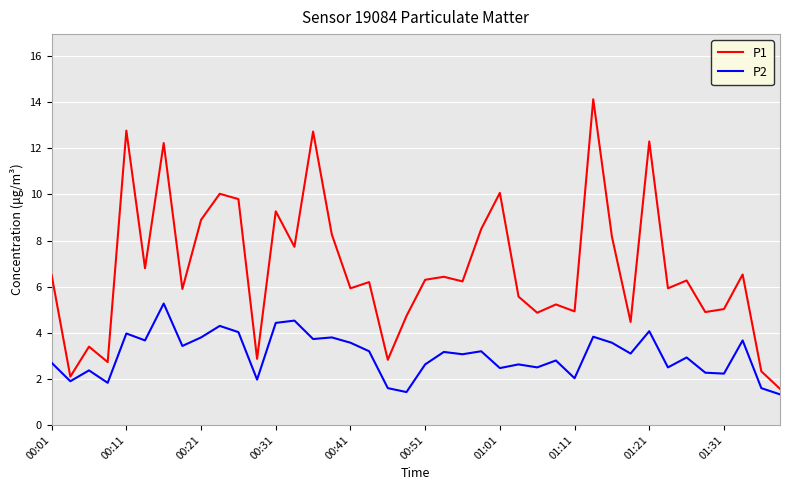

List the series in order of their overall mean, highest first.

P1, P2